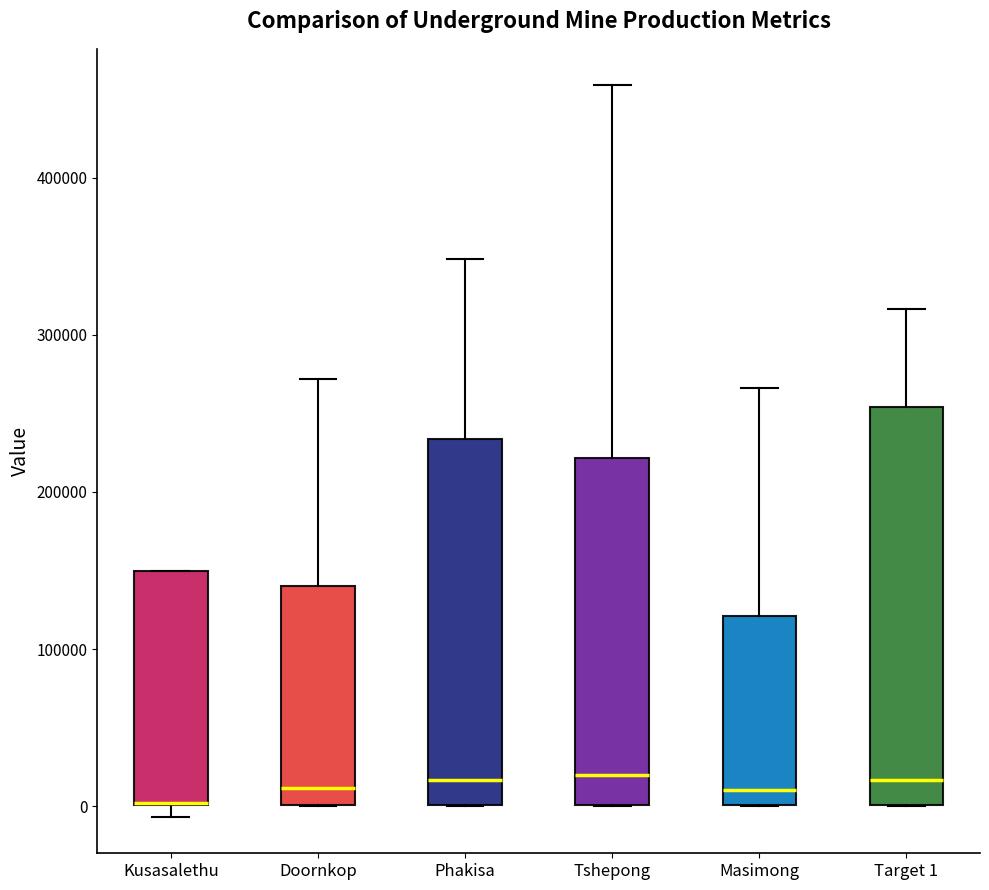

Where does the median line of the box for Doornkop sit on the y-axis? The values are not printed on the chart, so give them approximately, as read against the axis.

10000